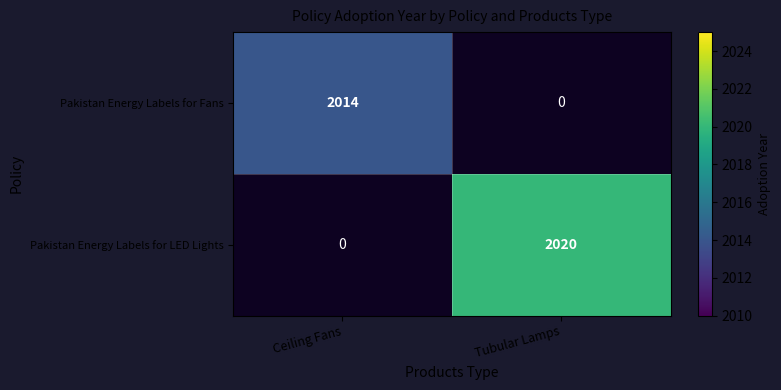

Is it true that row_0 equals 2919.2 at Ceiling Fans?

False